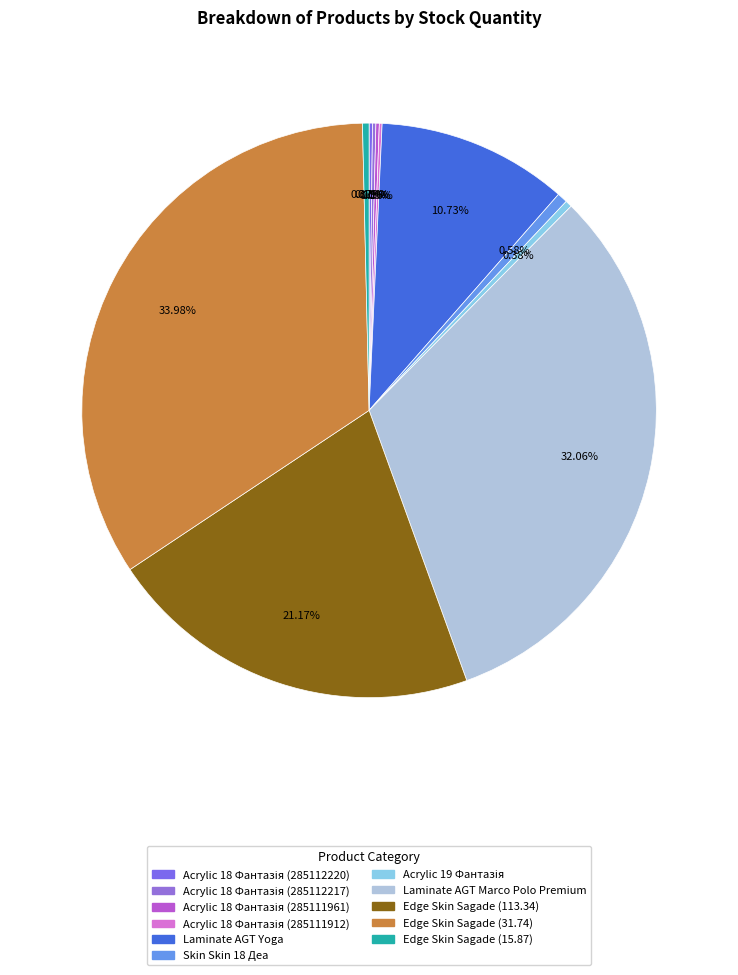

What percentage is NOT represented by Acrylic 19 Фантазія?

99.6%